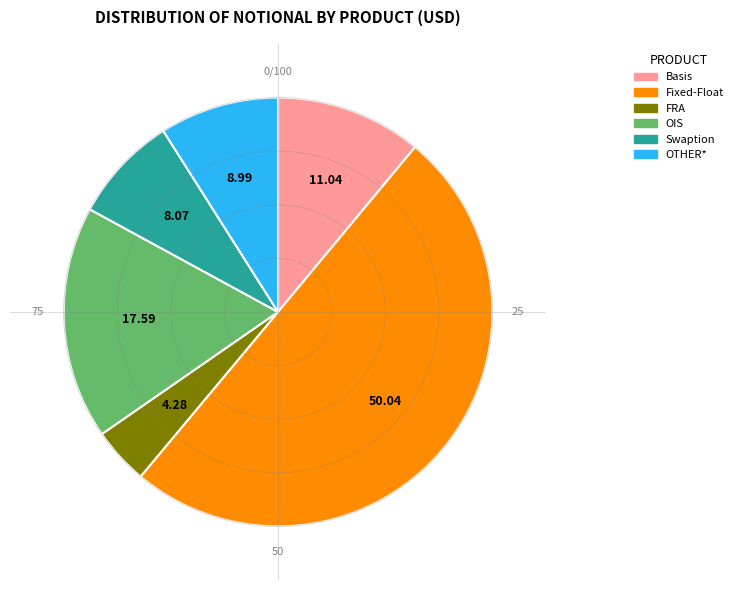

Which category has the smallest portion of the pie?

FRA